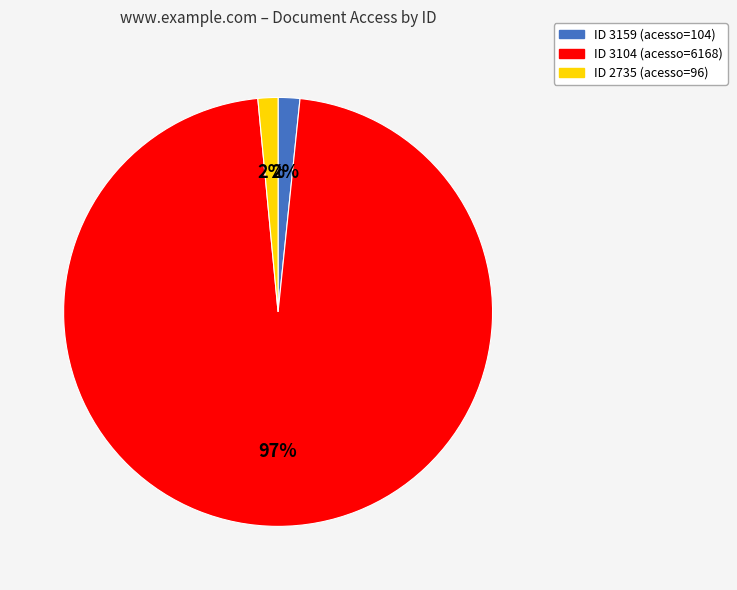

To the nearest percent, what is the average slice percentage?

33%